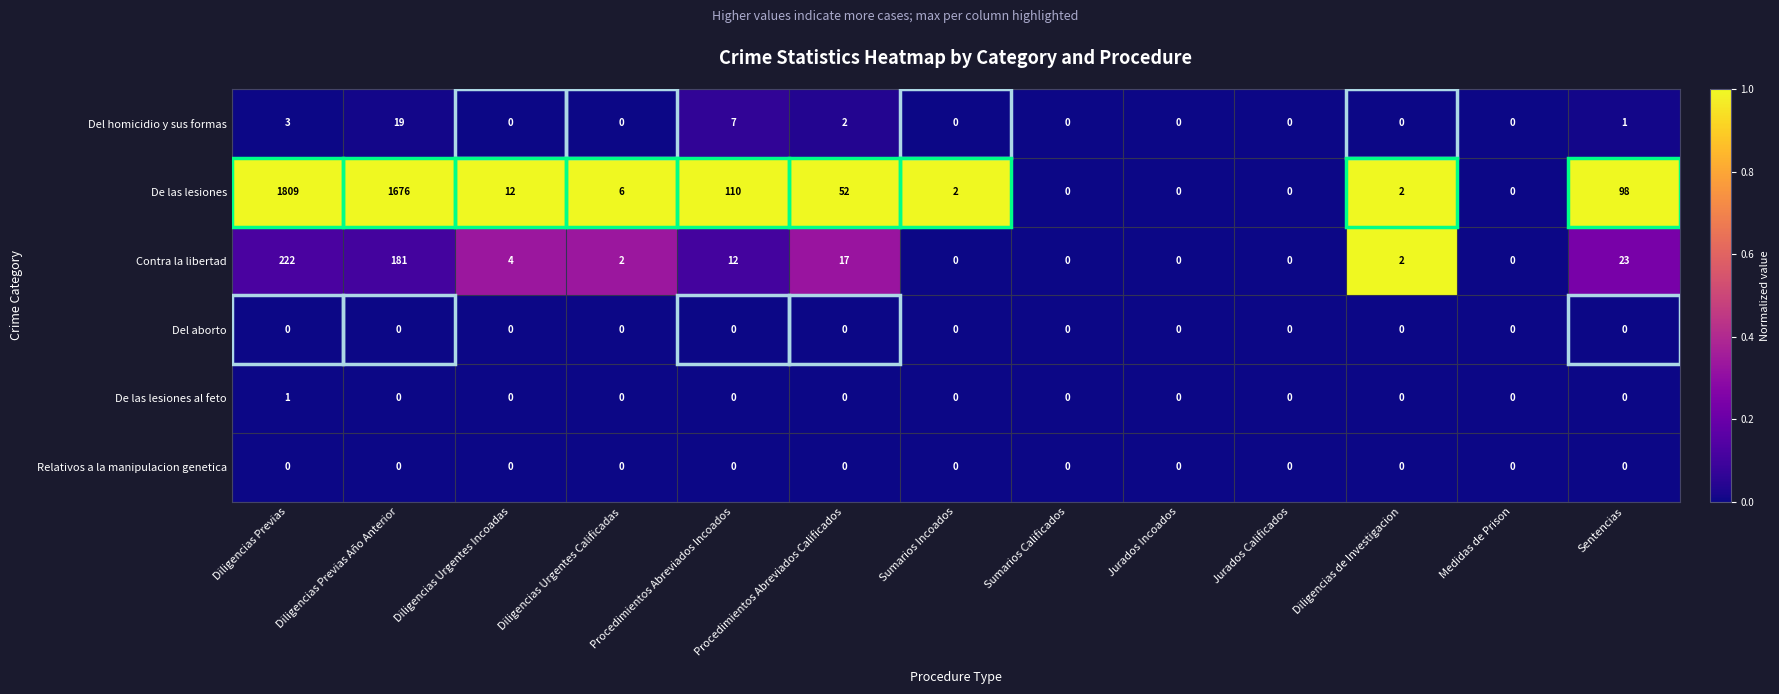

The value of De las lesiones al feto at Diligencias de Investigacion is 0. True or false?

True